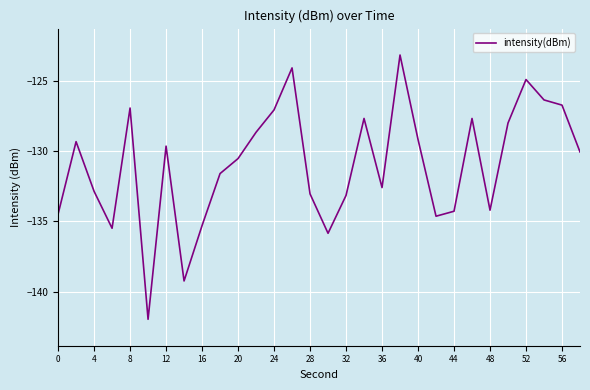

What is the greatest value displayed?

-123.1